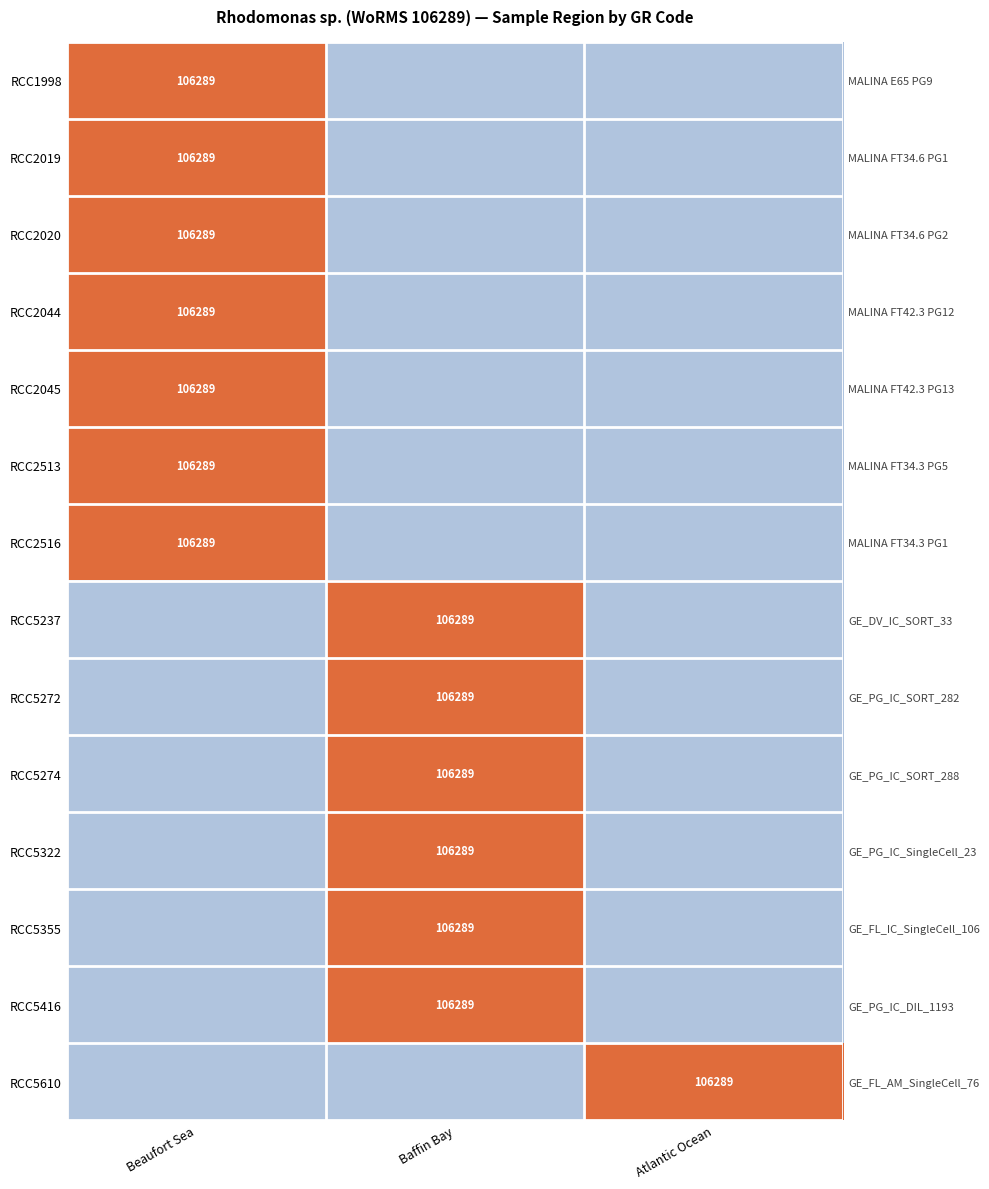

What is the average value of the RCC2044 series?

35430